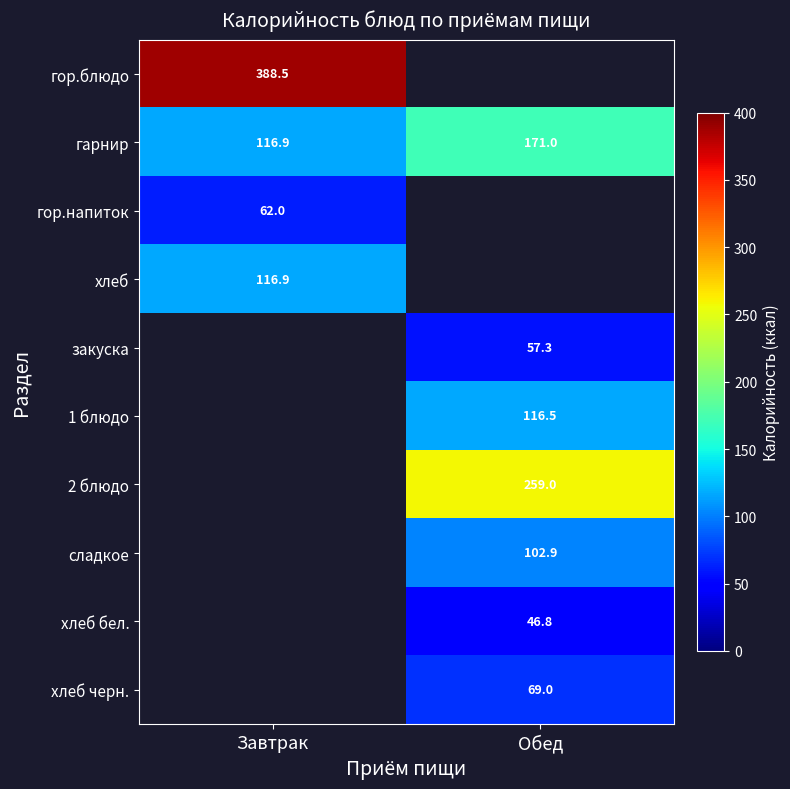

What is the sum of all гарнир values?

287.9